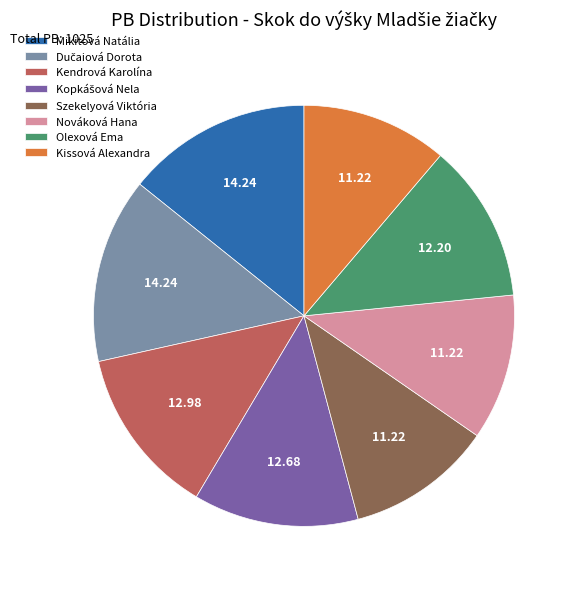

Does Nováková Hana represent more than half of the total?

No